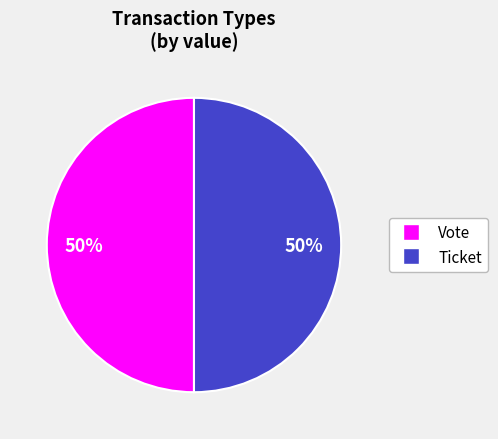

To the nearest percent, what is the difference between the Ticket and Vote slice percentages?

0%